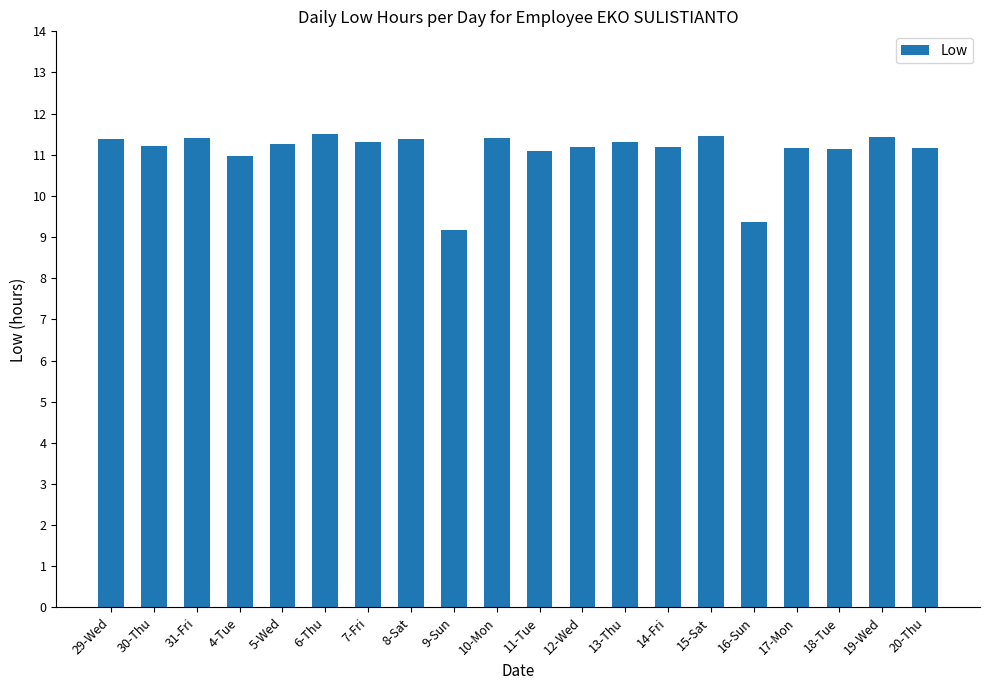

True or false: the data shows 11.4 at 19-Wed.

True